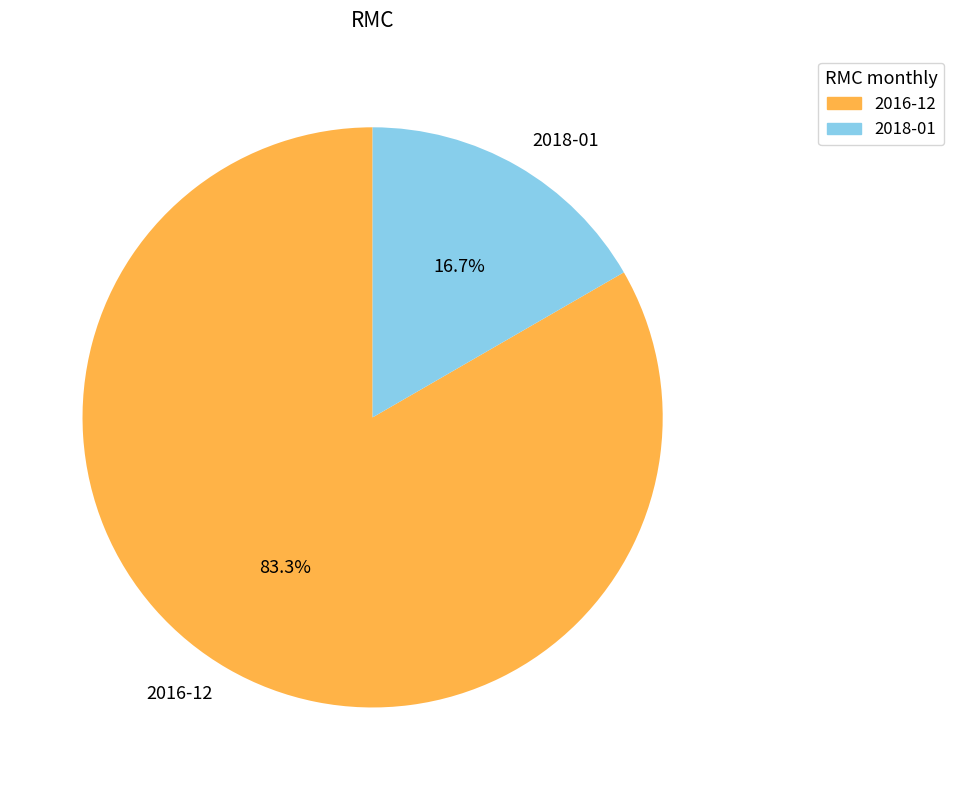

To the nearest percent, what is the difference between the largest and smallest slice percentages?

67%